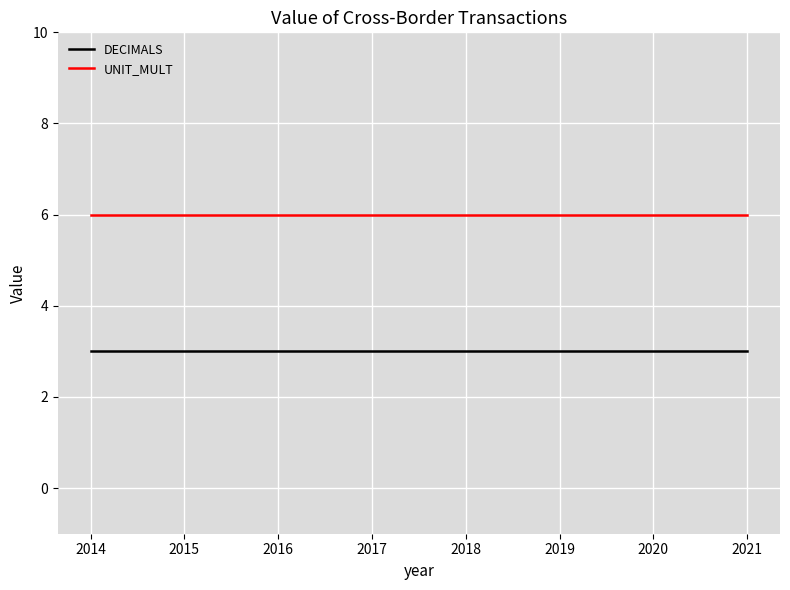

What is the lowest value of the UNIT_MULT series?

6